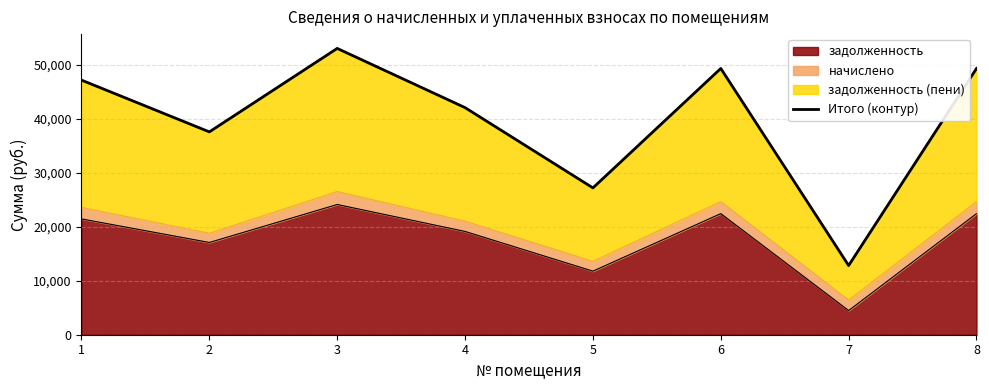

What is the value of the 8th point from the left?

49320.8